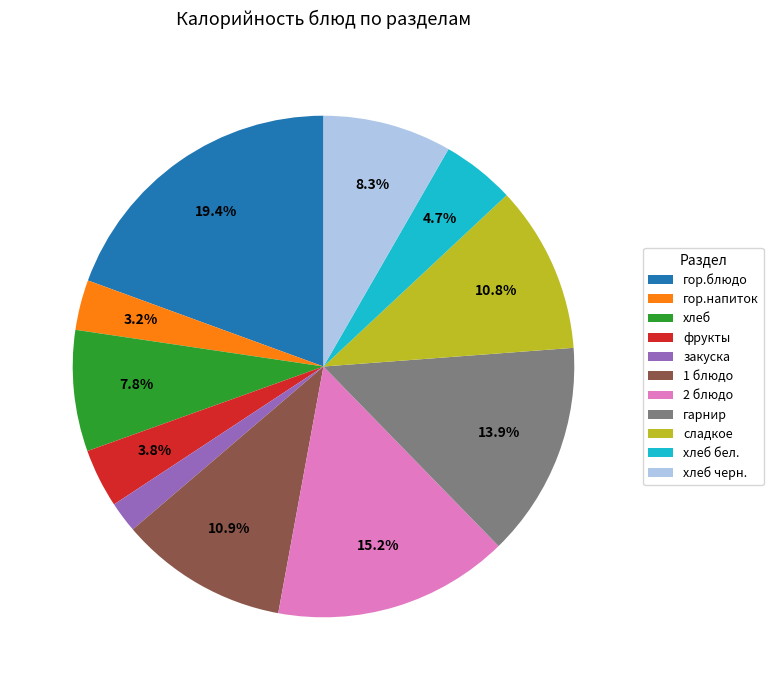

Count the number of slices in the pie.

11